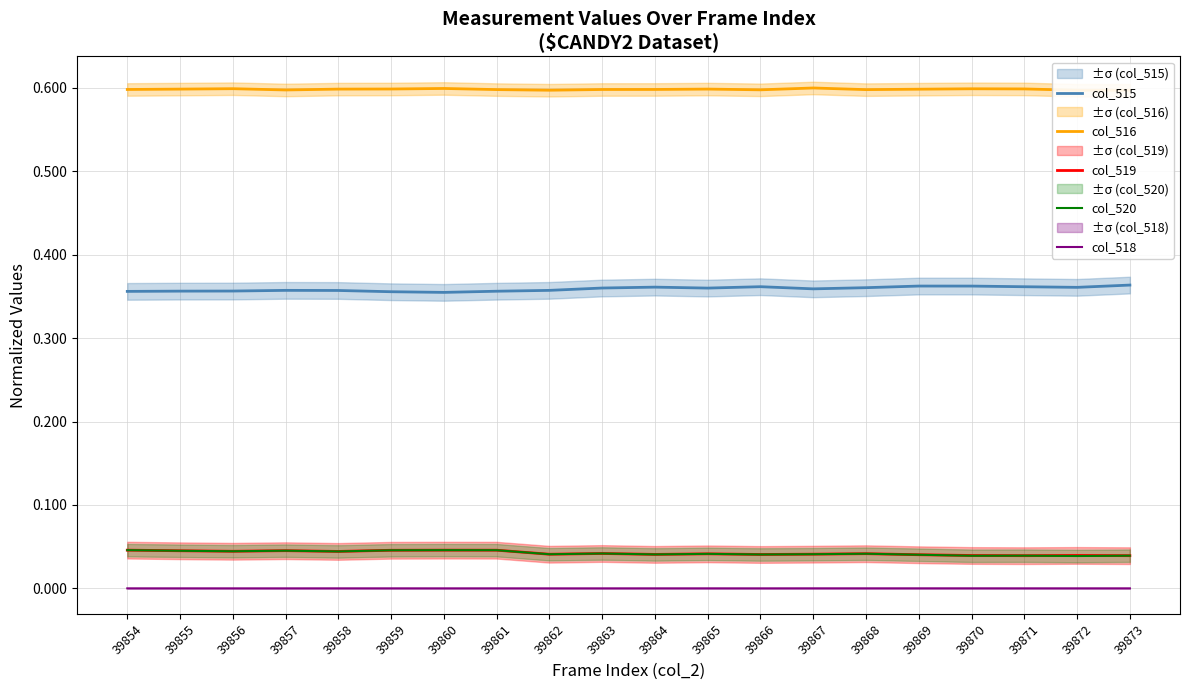

What is the greatest value displayed?

0.6